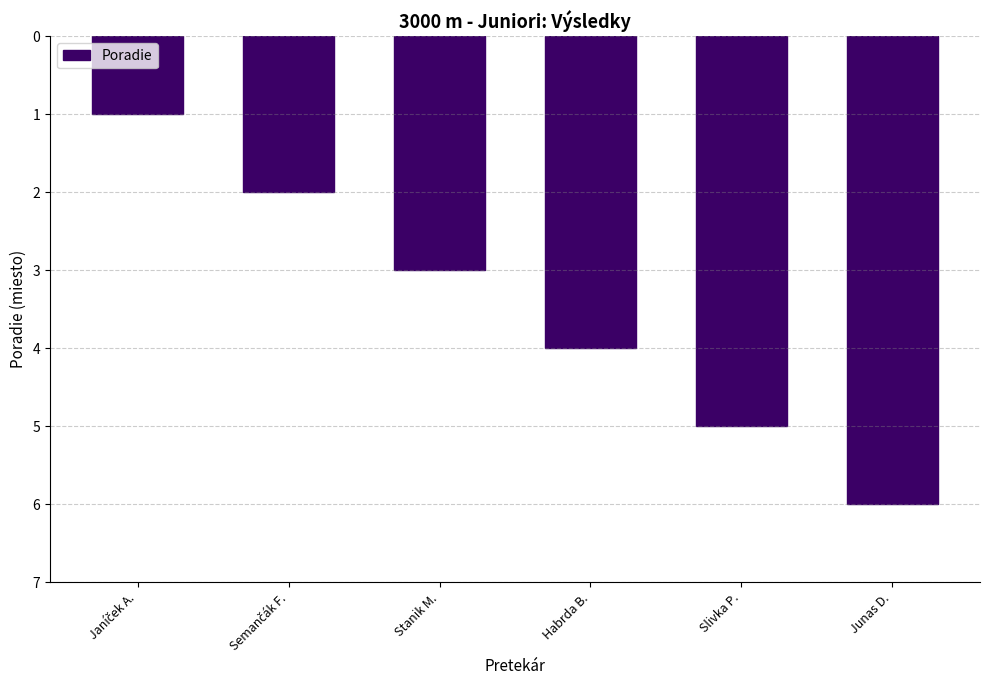

At which category does the chart reach its peak across all series?

Junas D.